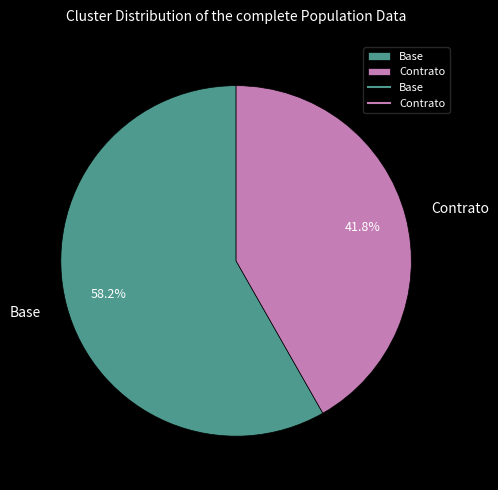

How many segments does this pie chart have?

2